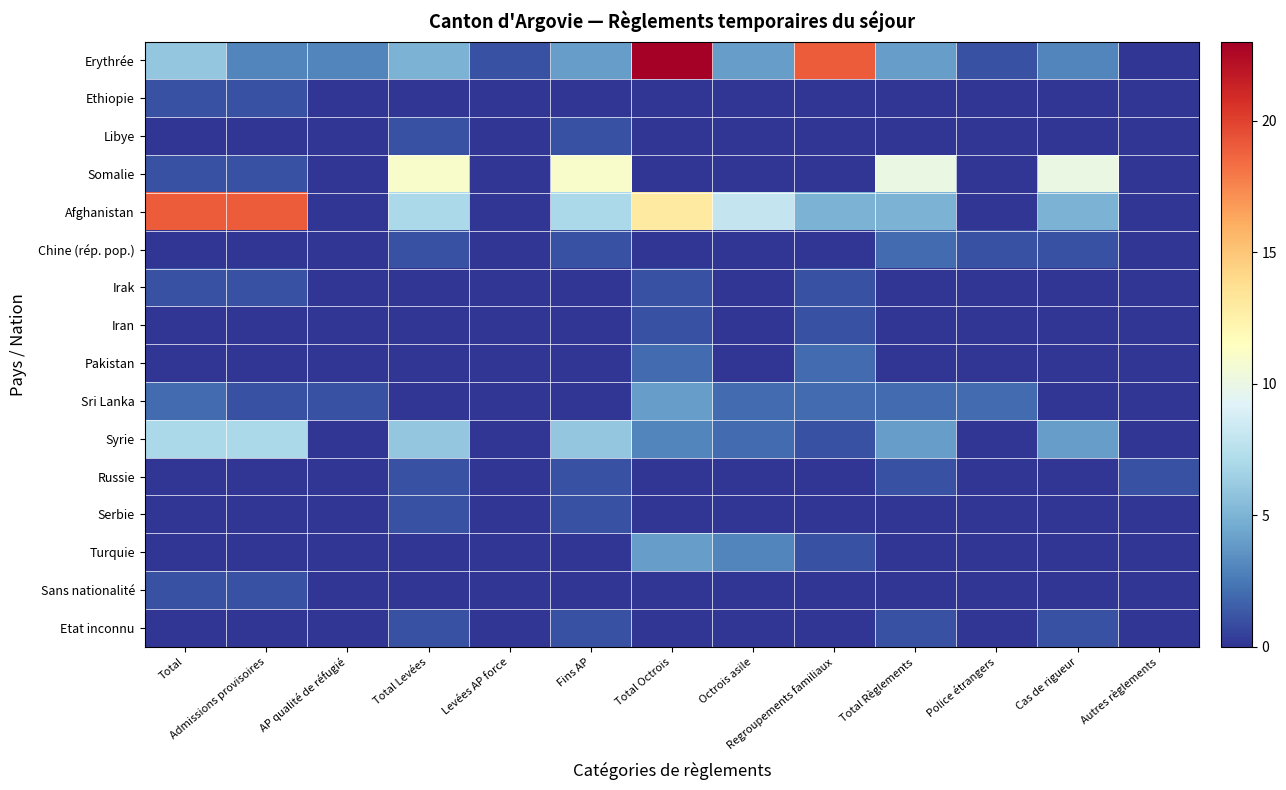

Which category has the lowest value across all series?

Autres règlements